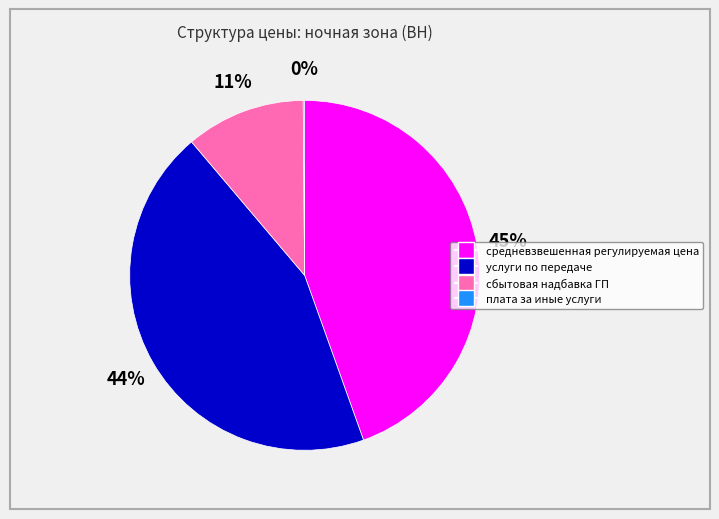

To the nearest percent, what is the average slice percentage?

25%